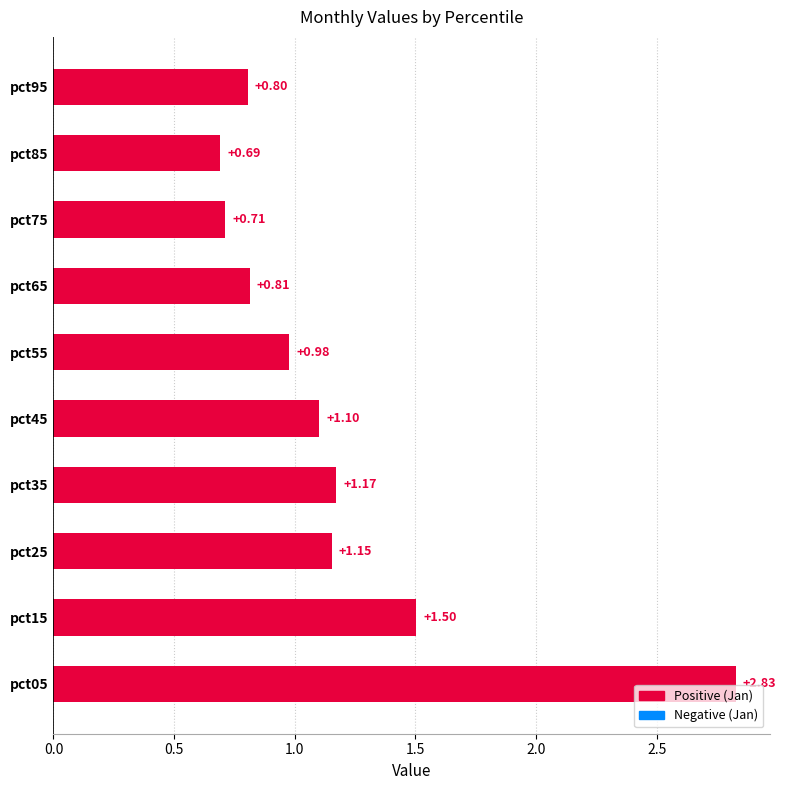

Count the number of categories in the chart.

10